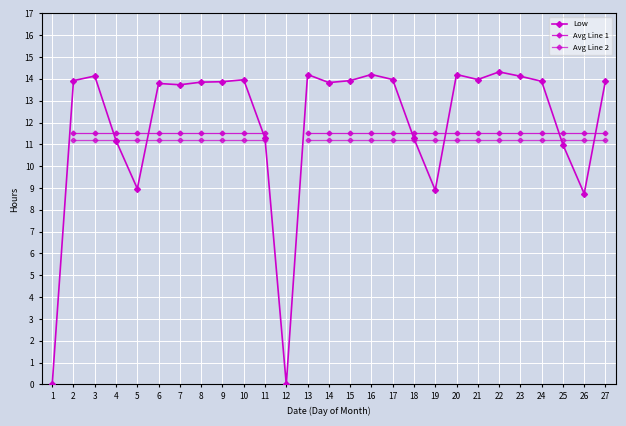

True or false: Avg Line 2 has a value of 14.7 at 17.

False